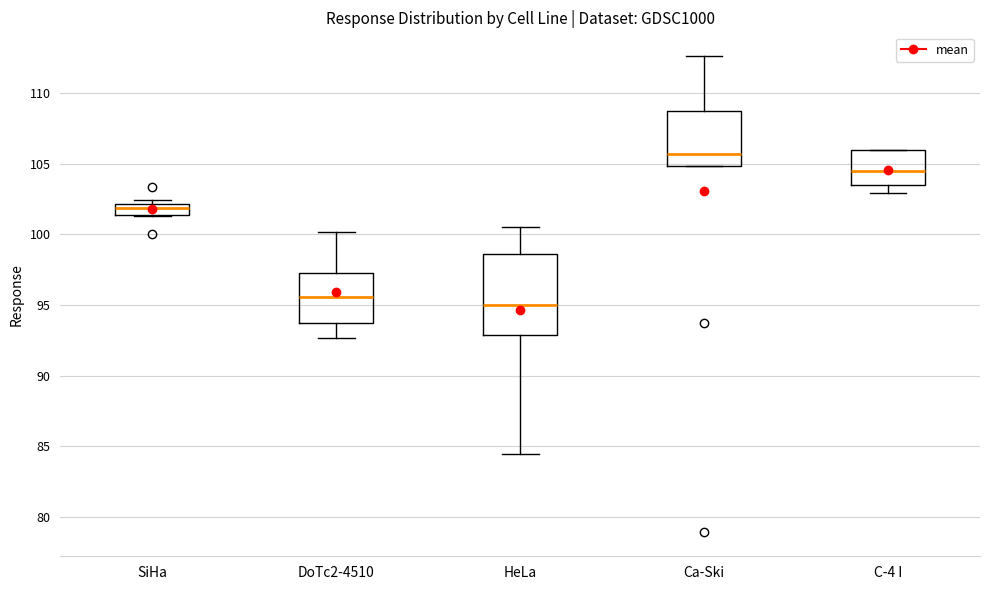

Which box has the lowest median line?

HeLa